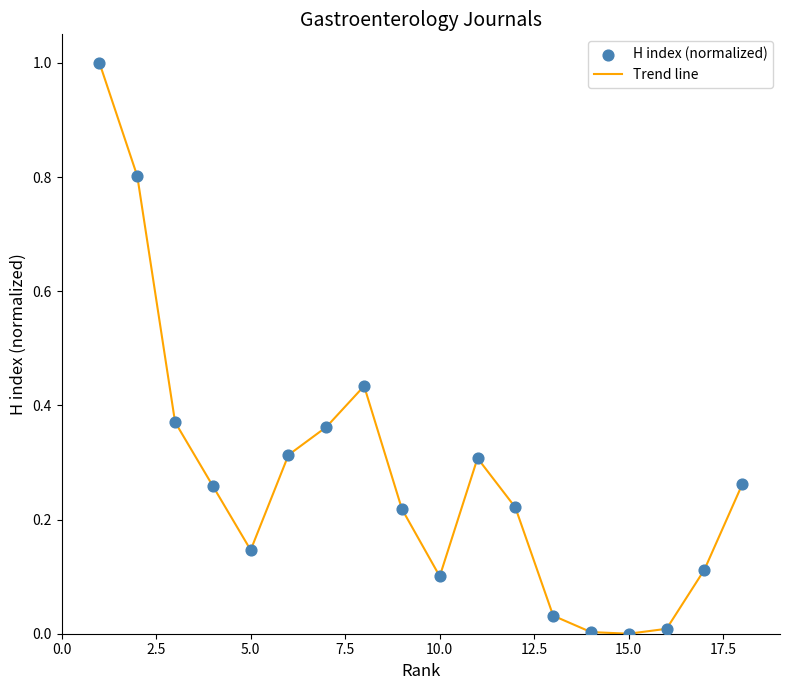

What is the greatest value displayed?

1.0